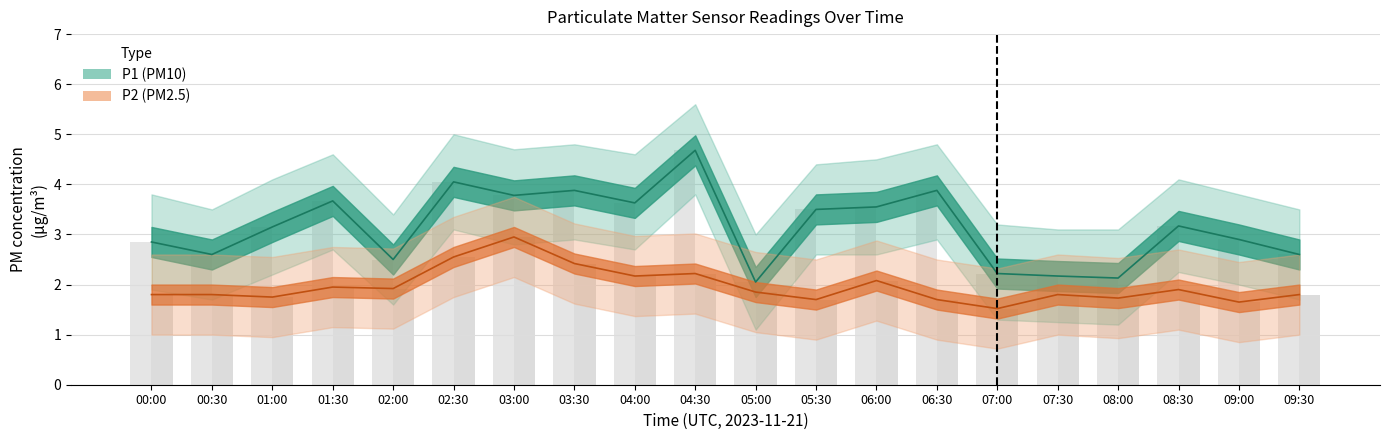

Which has a higher value, 06:00 or 08:30?

06:00